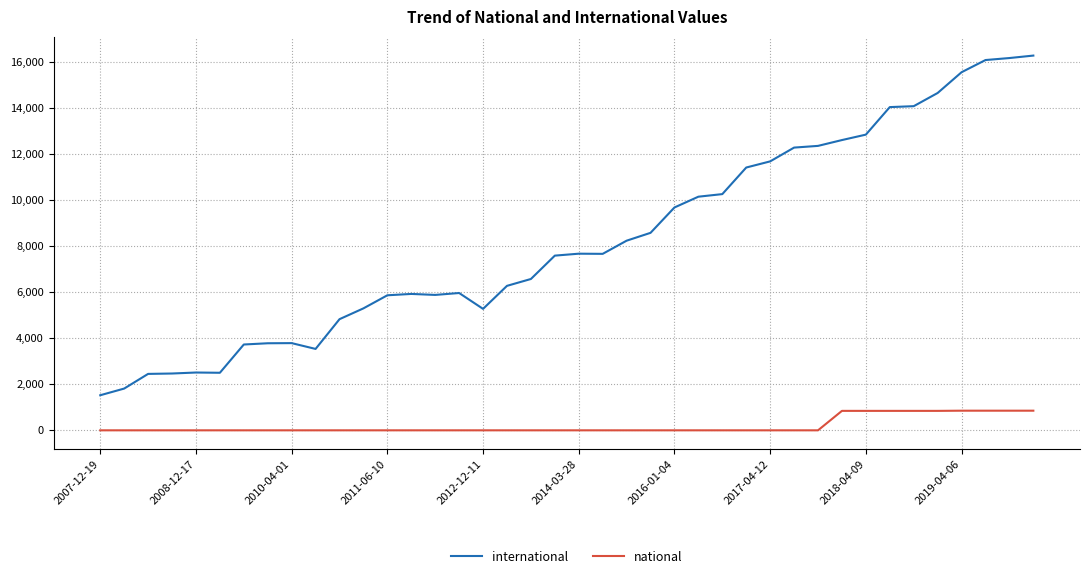

True or false: international and national intersect in this chart.

False